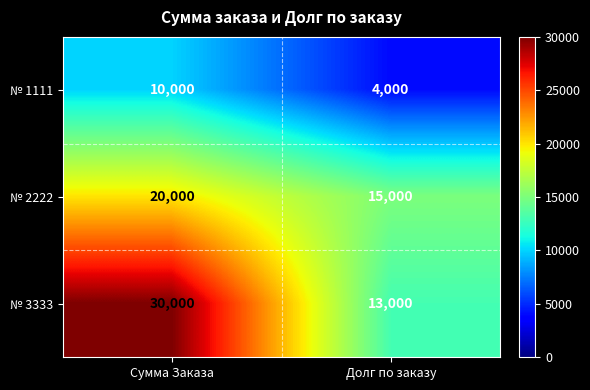

Reading left to right, transcribe all the data shown in this chart.

№ 1111: 10000	4000
№ 2222: 20000	15000
№ 3333: 30000	13000